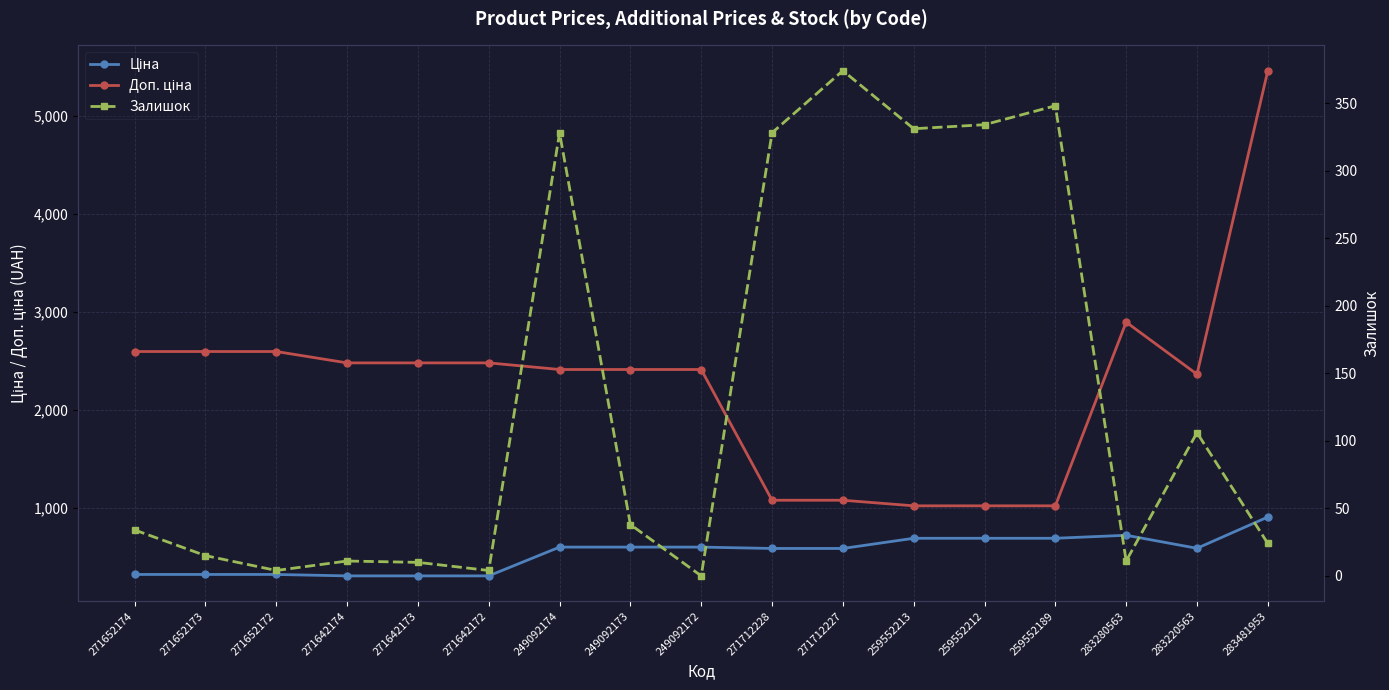

True or false: Доп. ціна has a value of 1024.6 at 259552212.

True